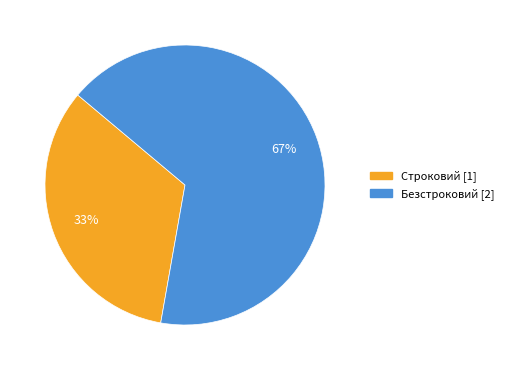

To the nearest percent, what percentage of the pie is Безстроковий?

67%